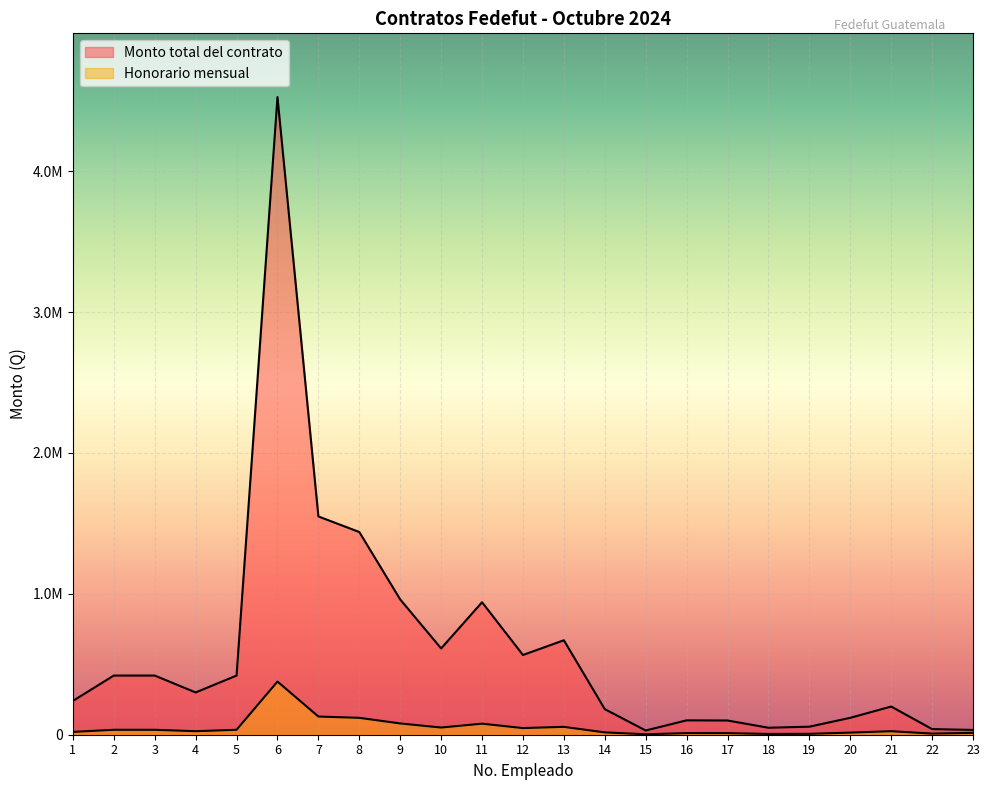

What is the sum of all Honorario mensual values?

1203796.4